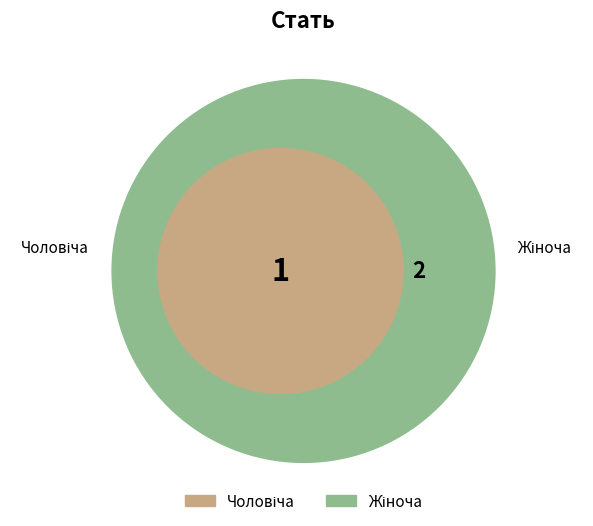

To the nearest percent, what portion does Чоловіча represent?

33%